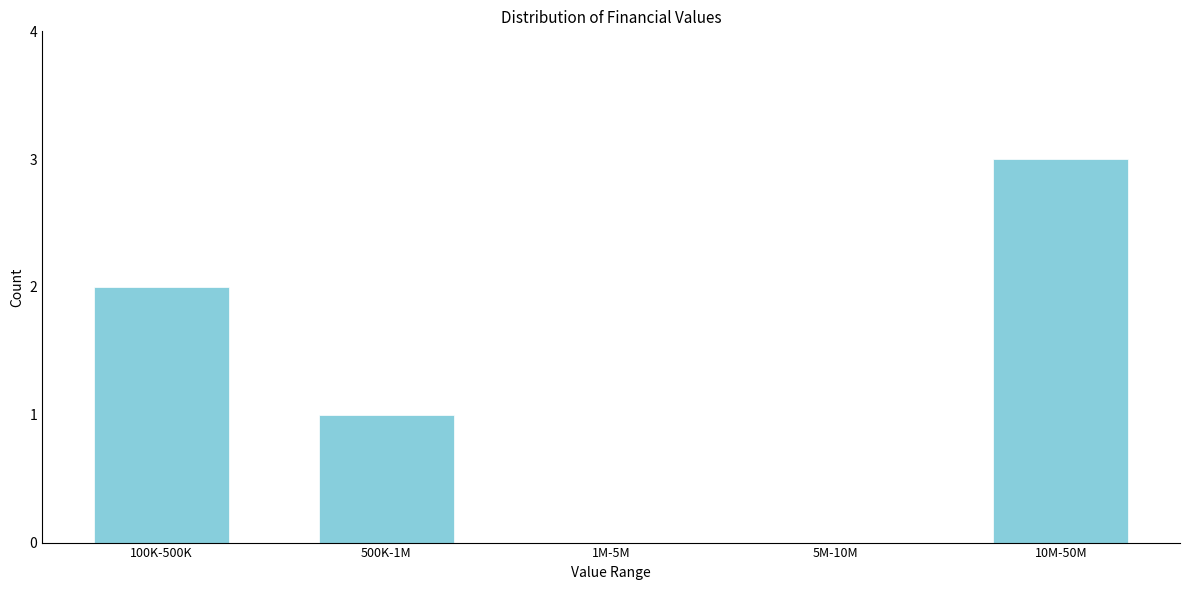

Reading left to right, what are all the values shown in this chart?

100K-500K=2	500K-1M=1	1M-5M=0	5M-10M=0	10M-50M=3